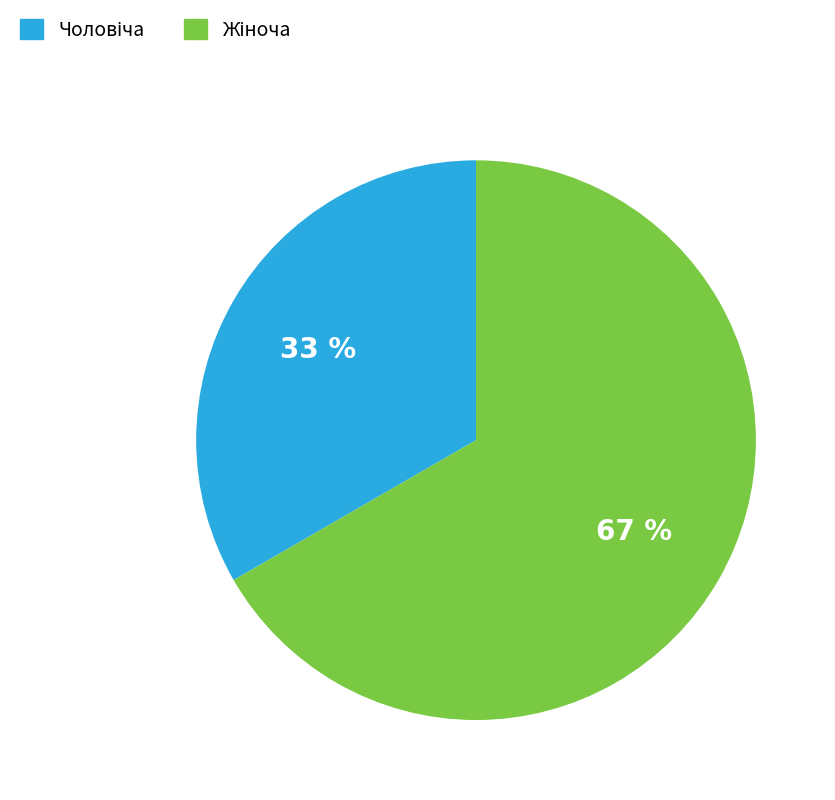

To the nearest percent, what is the average slice percentage?

50%